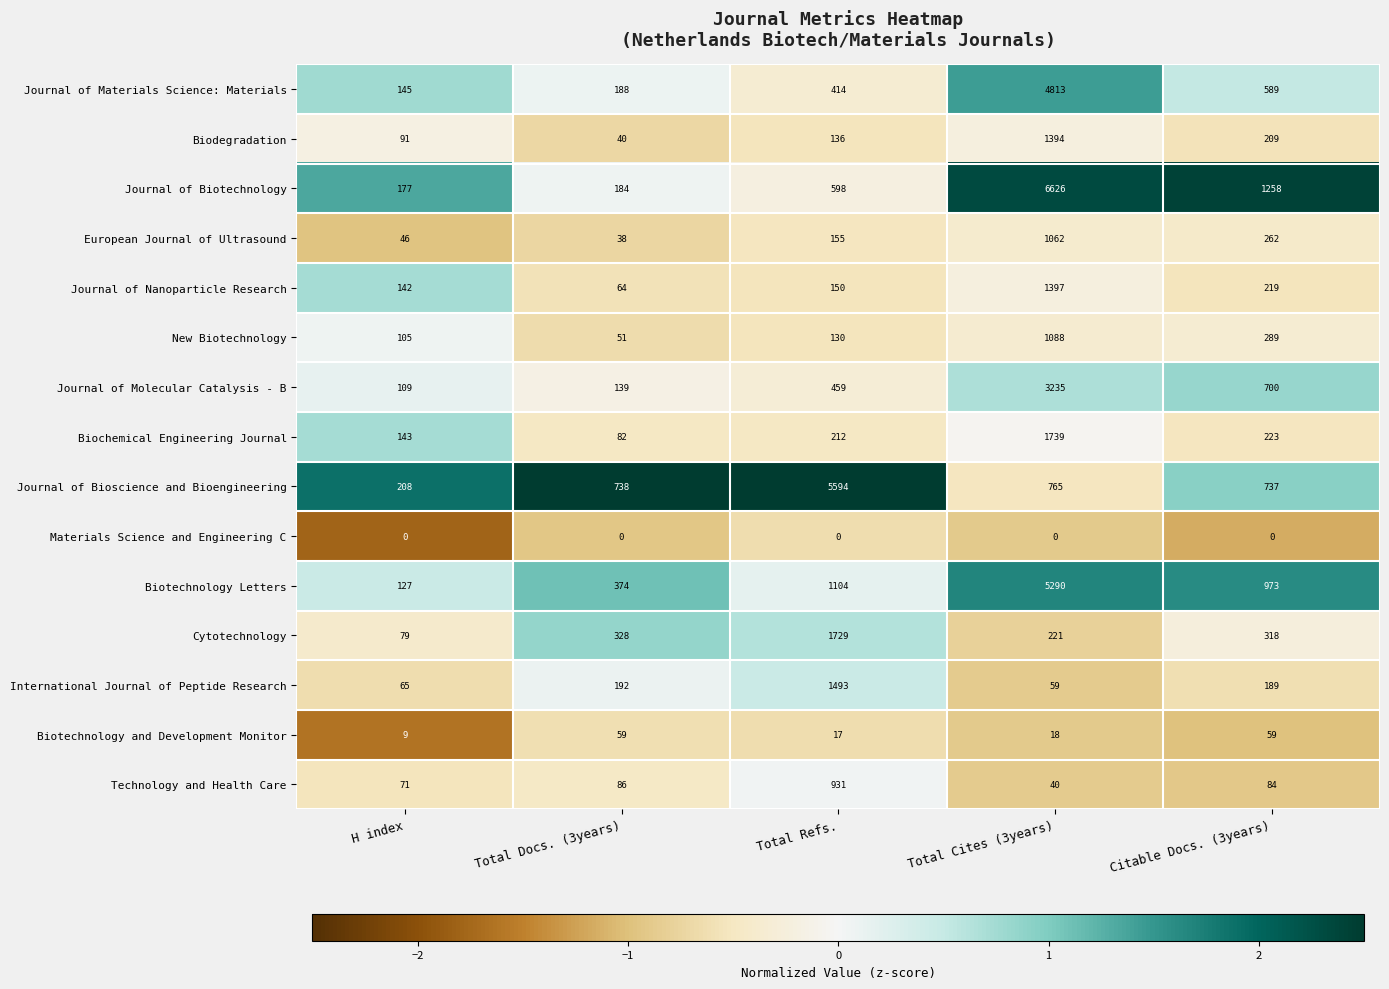

What is the spread (max minus min) of values at Total Refs.?

5594